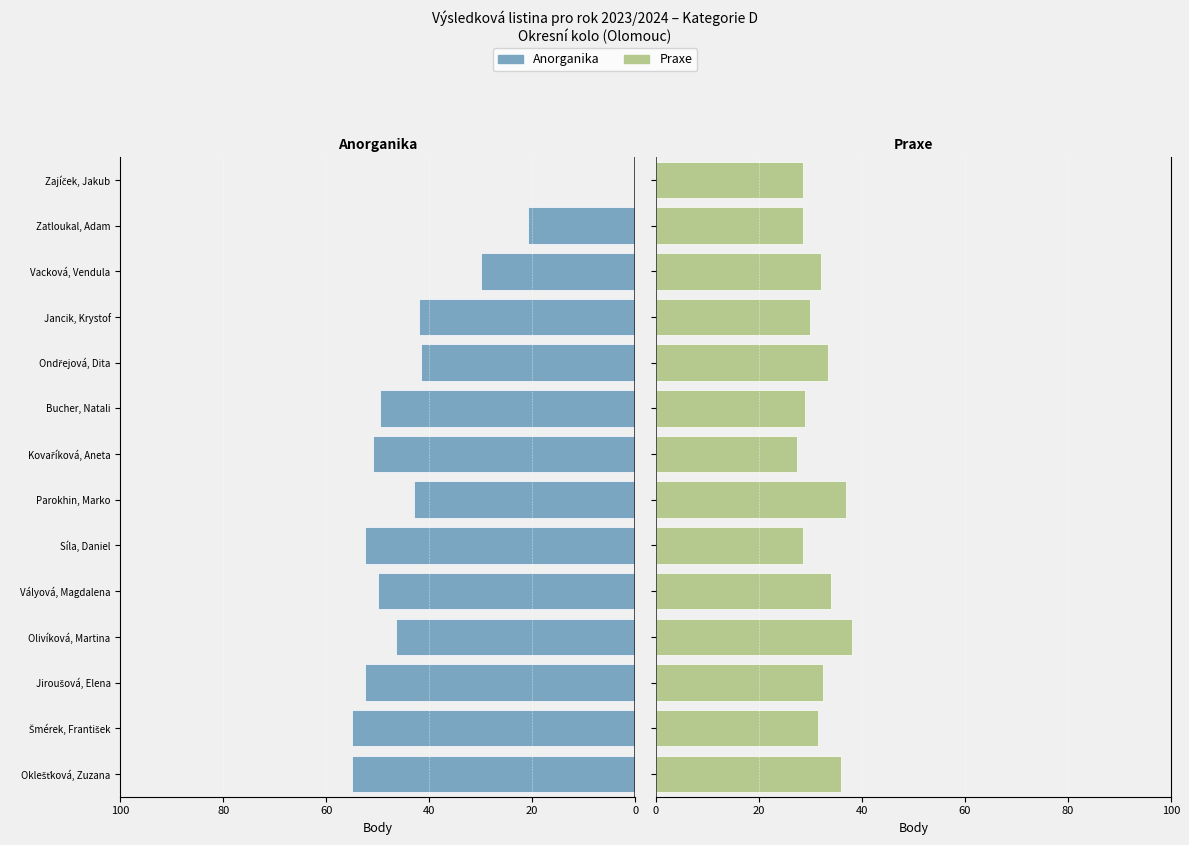

Reading right to left, extract all data points from this chart.

Anorganika: 0.0	-20.8	-30.0	-42.0	-41.5	-49.5	-51.0	-43.0	-52.5	-50.0	-46.5	-52.5	-55.0	-55.0
Praxe: 28.5	28.5	32.0	30.0	33.5	29.0	27.5	37.0	28.5	34.0	38.0	32.5	31.5	36.0